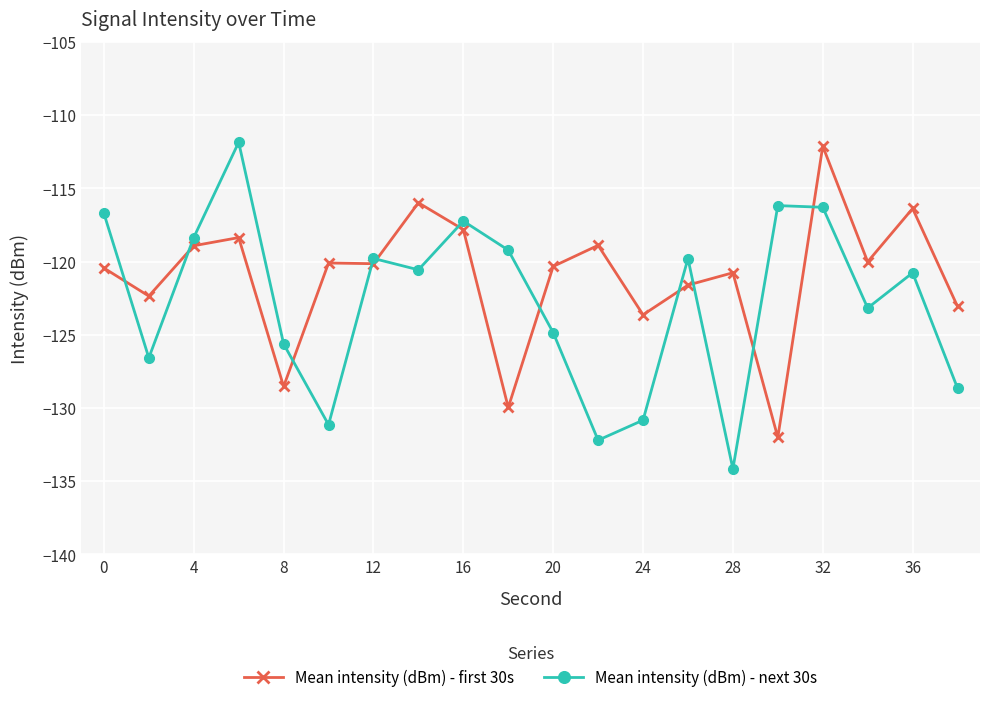

Rank the series by their average value, from highest to lowest.

Mean intensity (dBm) - first 30s, Mean intensity (dBm) - next 30s